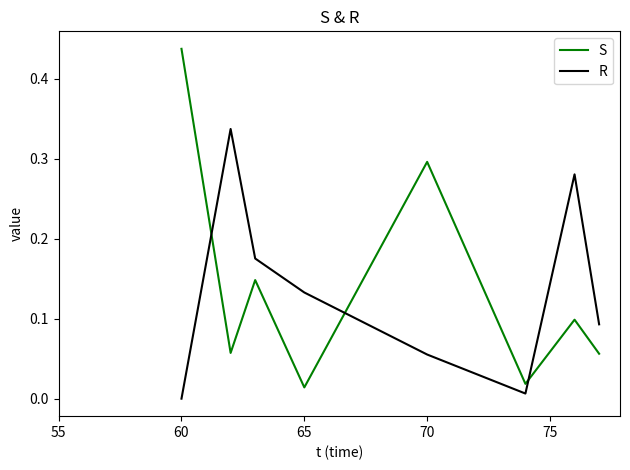

Which series has the largest range (max minus min)?

S